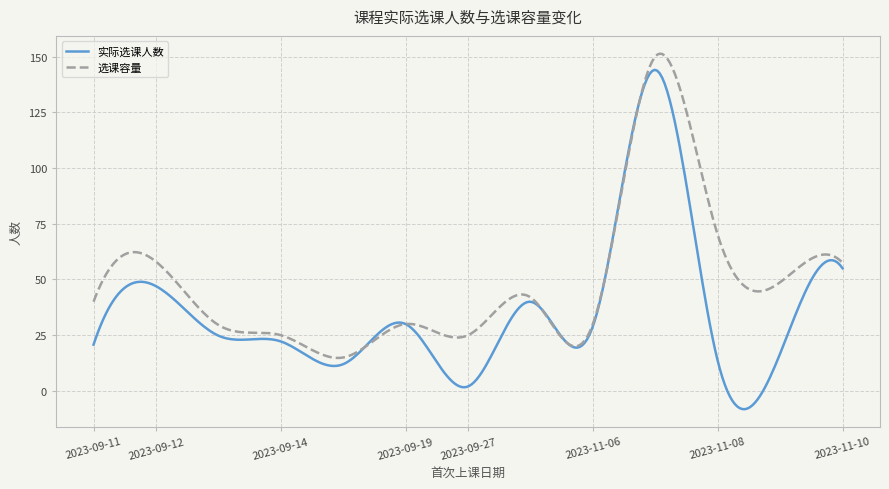

Which series has the largest total across all categories?

选课容量